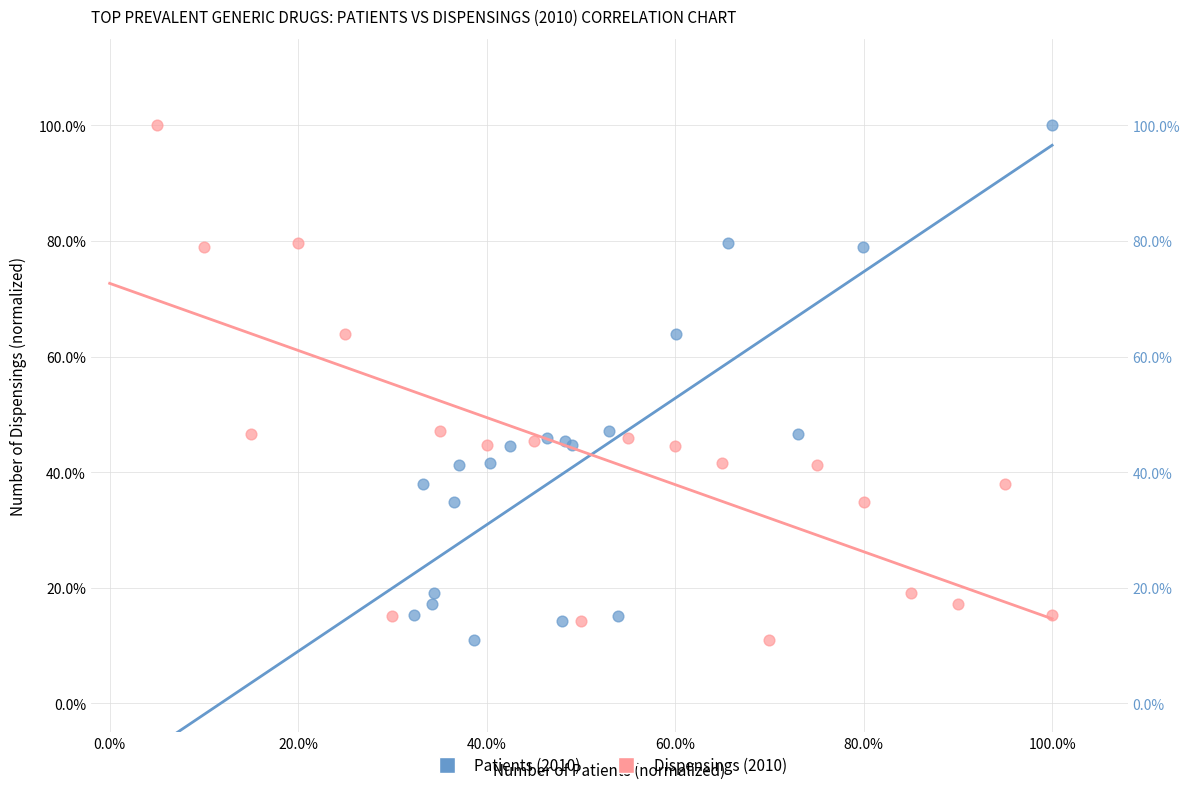

What are all the series names shown in the legend?

Patients (2010), Dispensings (2010)